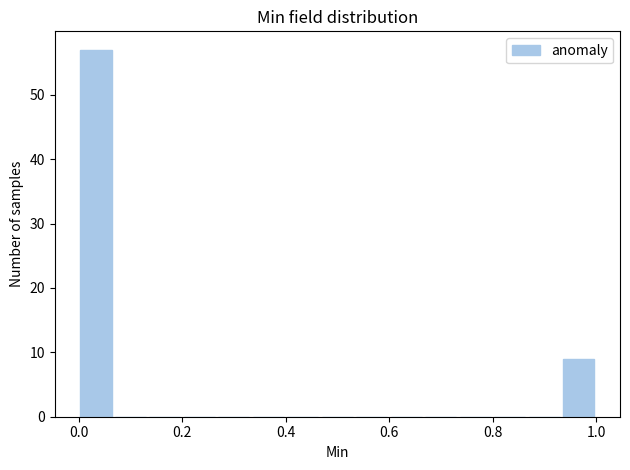

Read against the x-axis, roughly where is the centre of the tallest bar?

0.04